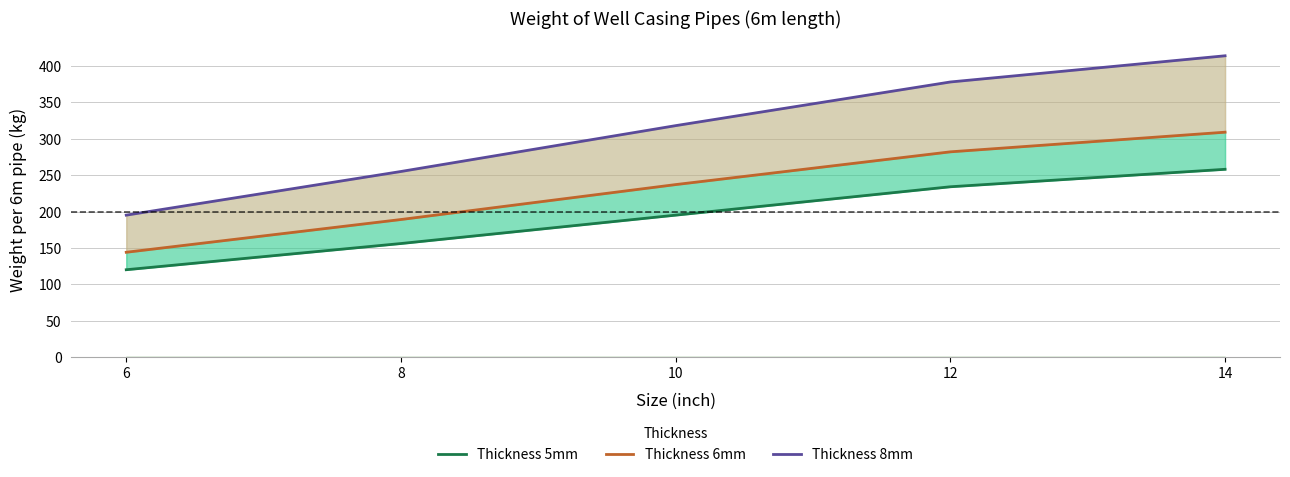

At which label does Thickness 8mm reach its peak?

14